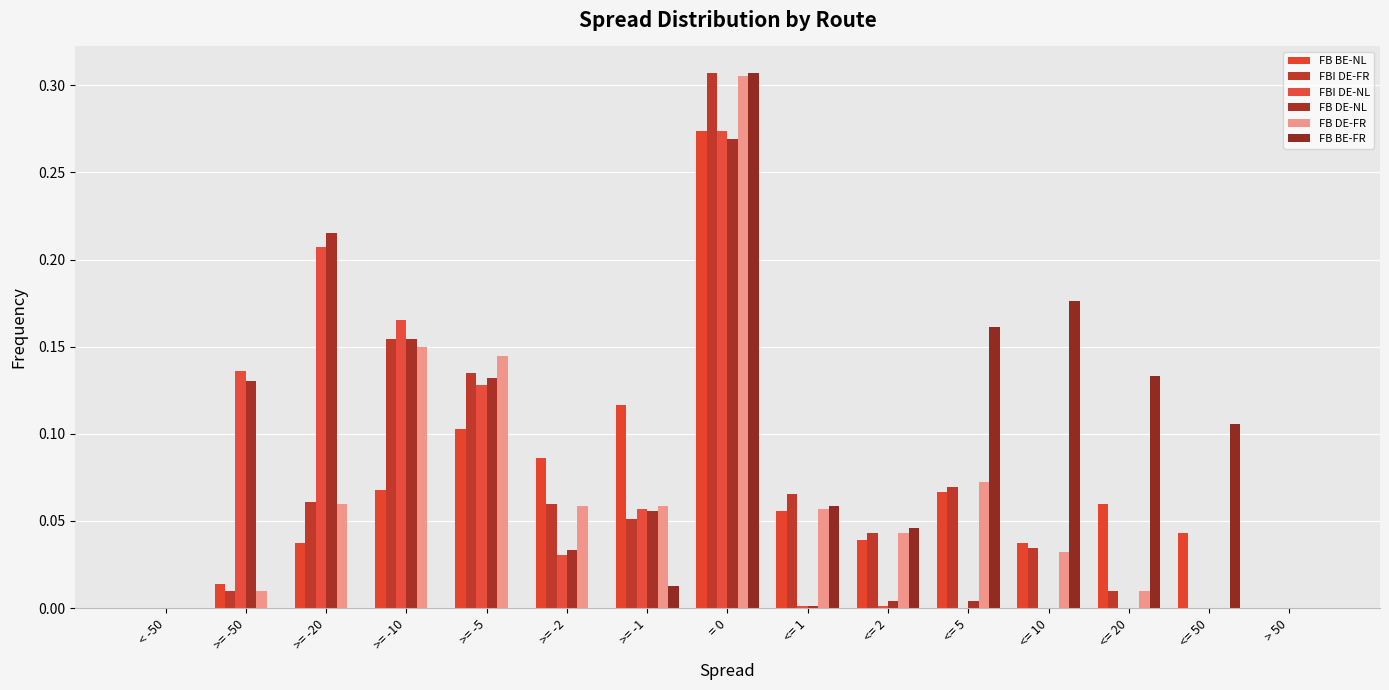

Which series has the largest range (max minus min)?

FBI DE-FR